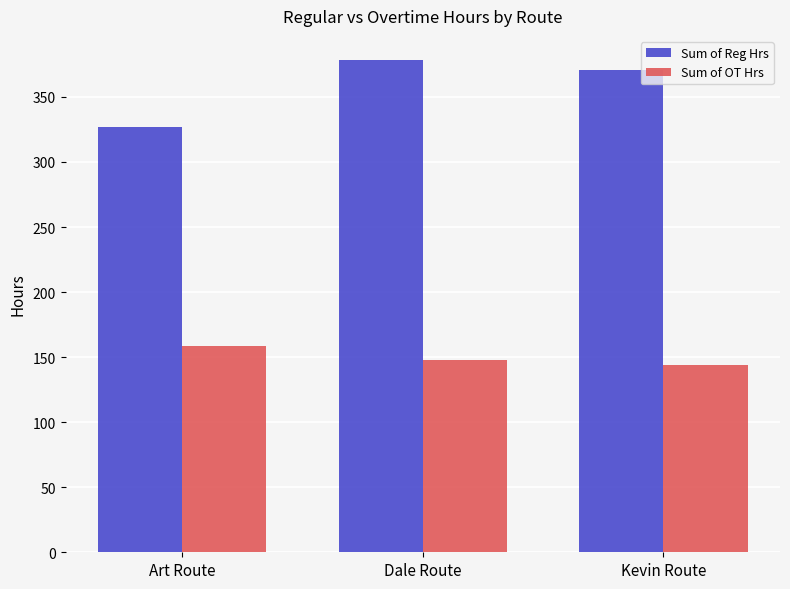

Reading left to right, what are all the values shown in this chart?

Sum of Reg Hrs: Art Route=326.5	Dale Route=378.0	Kevin Route=371.0
Sum of OT Hrs: Art Route=158.8	Dale Route=147.8	Kevin Route=144.0